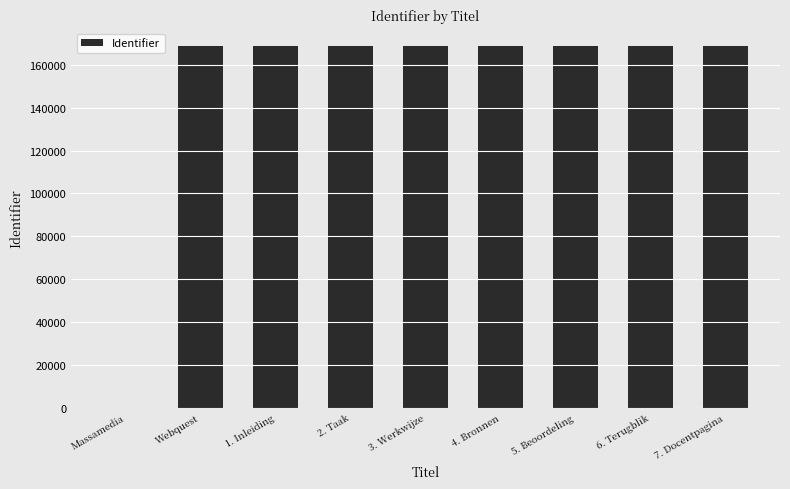

What is the greatest value displayed?

168541